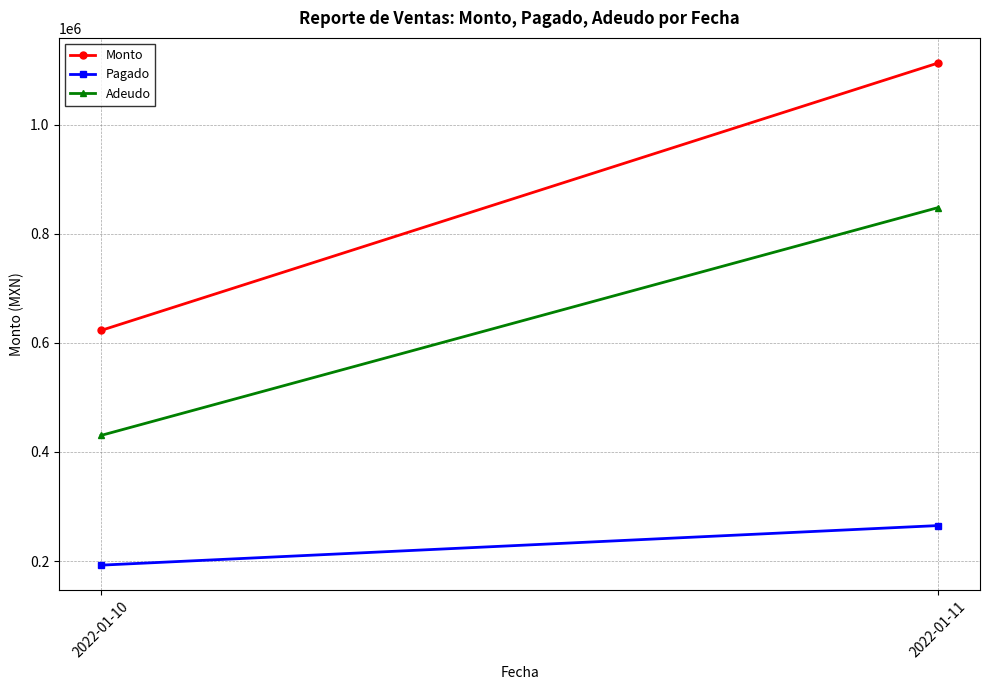

What is the smallest value displayed?

192440